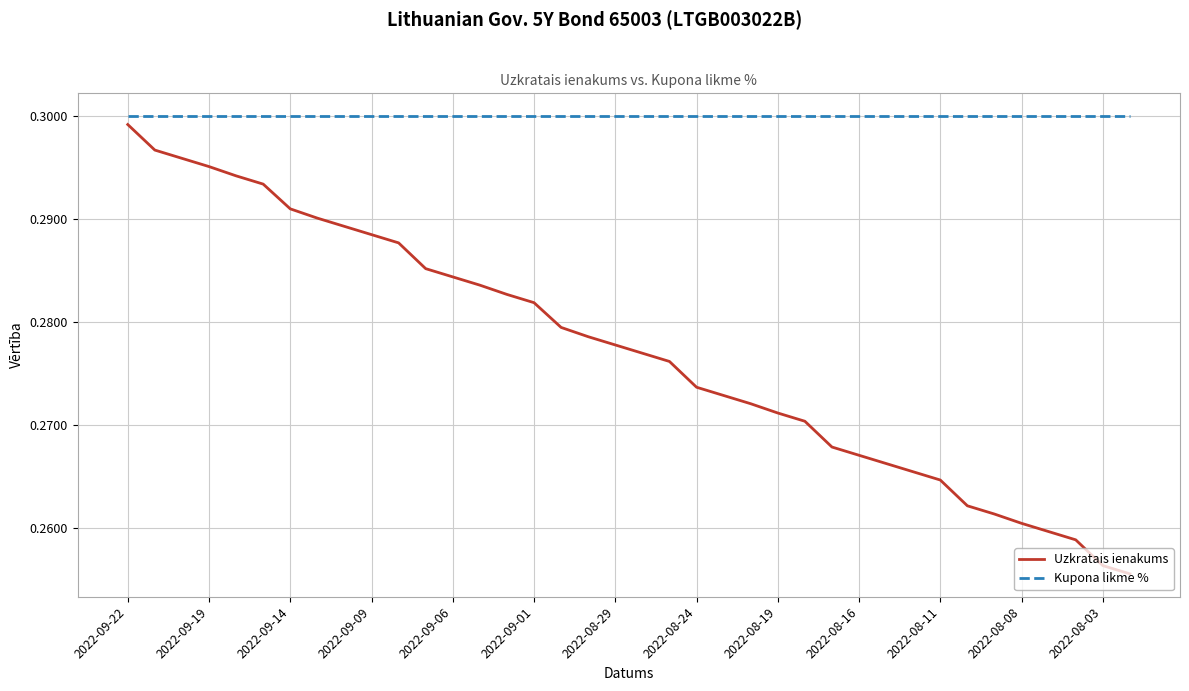

Which series has the largest total across all categories?

Kupona likme %